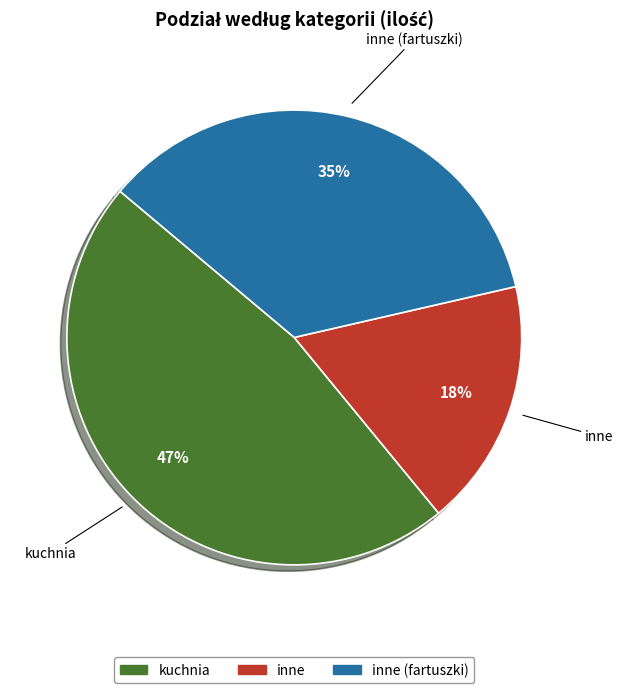

Is there any slice that represents more than half of the pie?

No